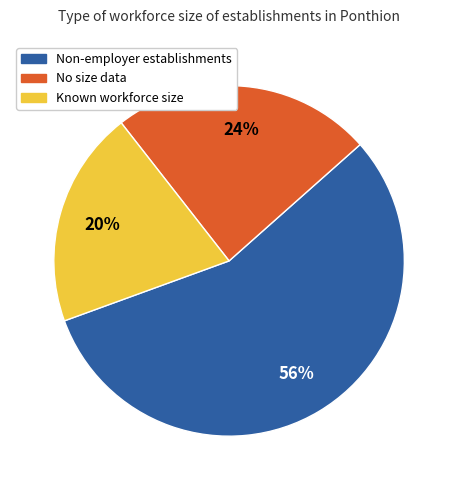

To the nearest percent, what is the difference between the largest and smallest slice percentages?

36%